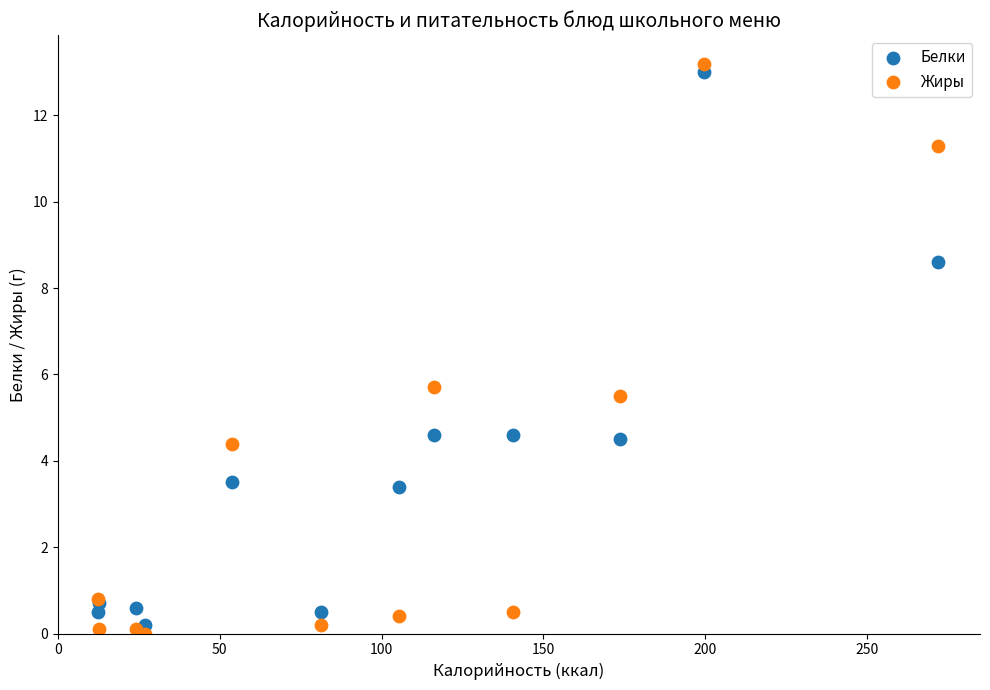

Which series has the widest spread of Y values?

Жиры